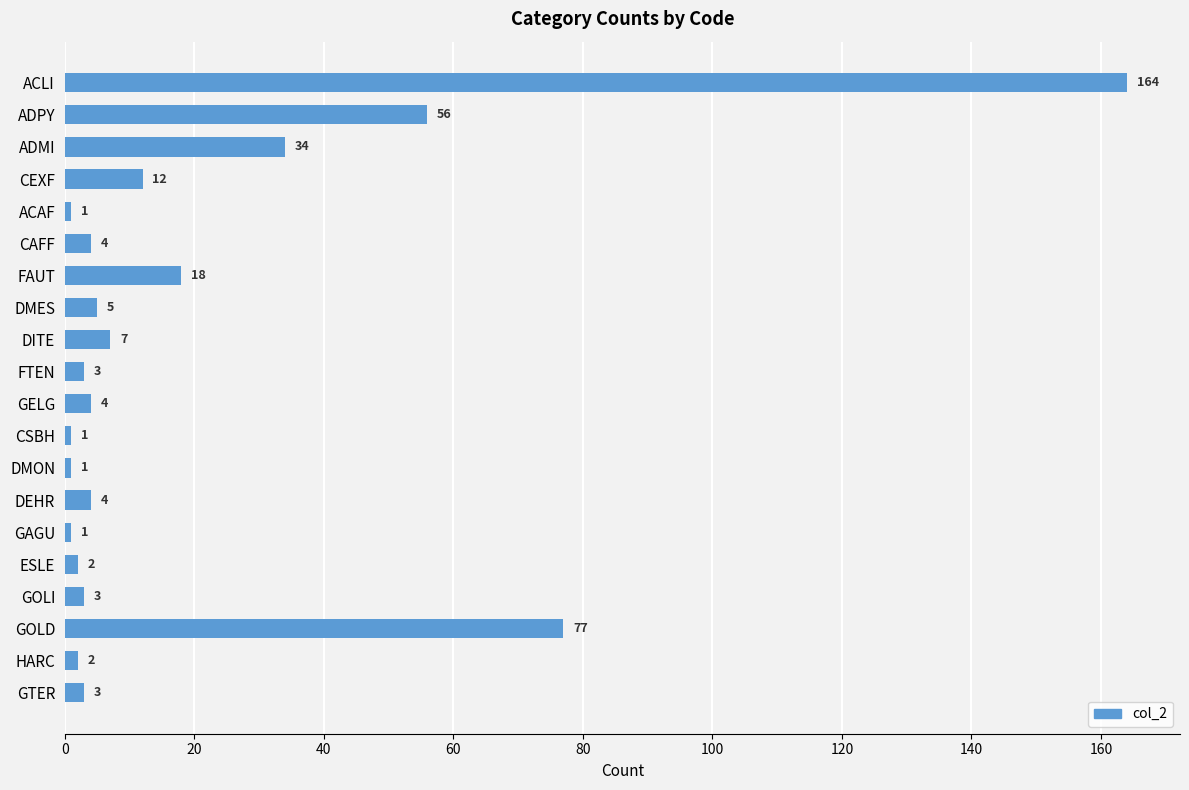

What is the sum of all values?

402